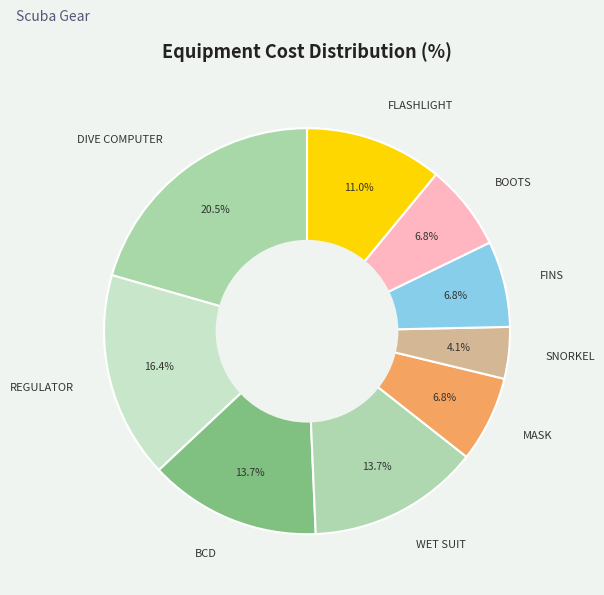

How many segments does this pie chart have?

9